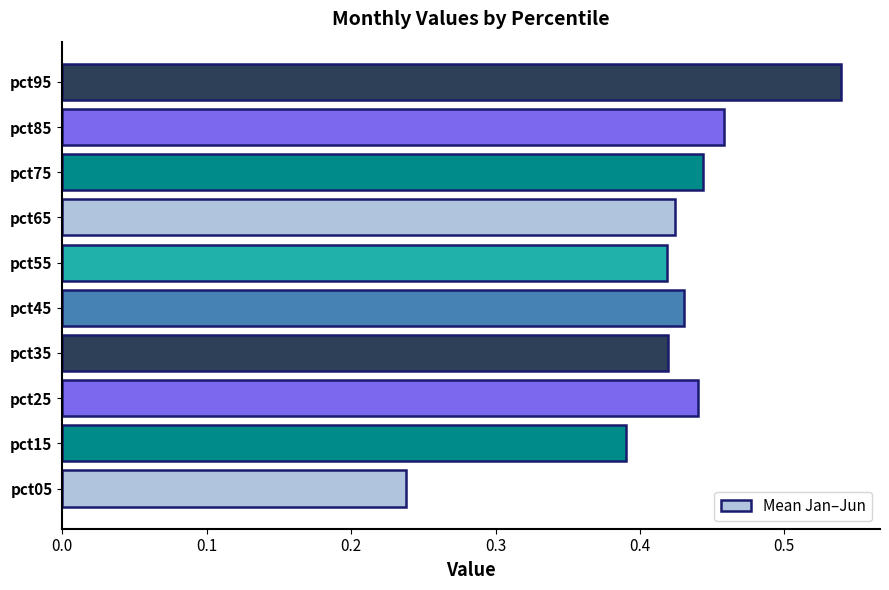

The value at pct15 is 0.6. True or false?

False